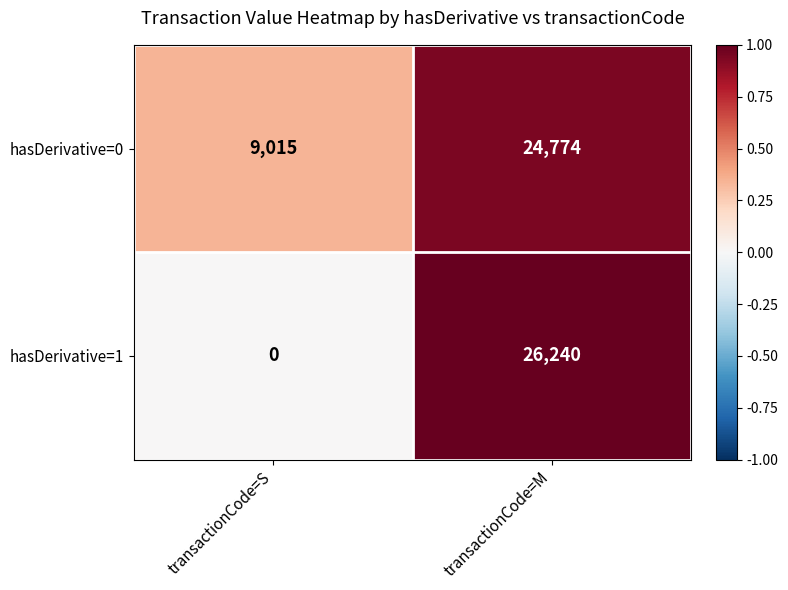

What is the spread (max minus min) of values at transactionCode=S?

9015